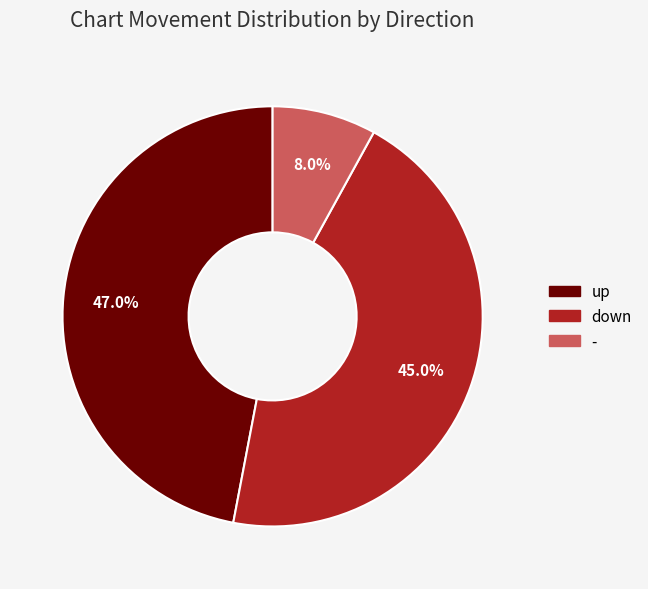

How many slices are in this pie chart?

3